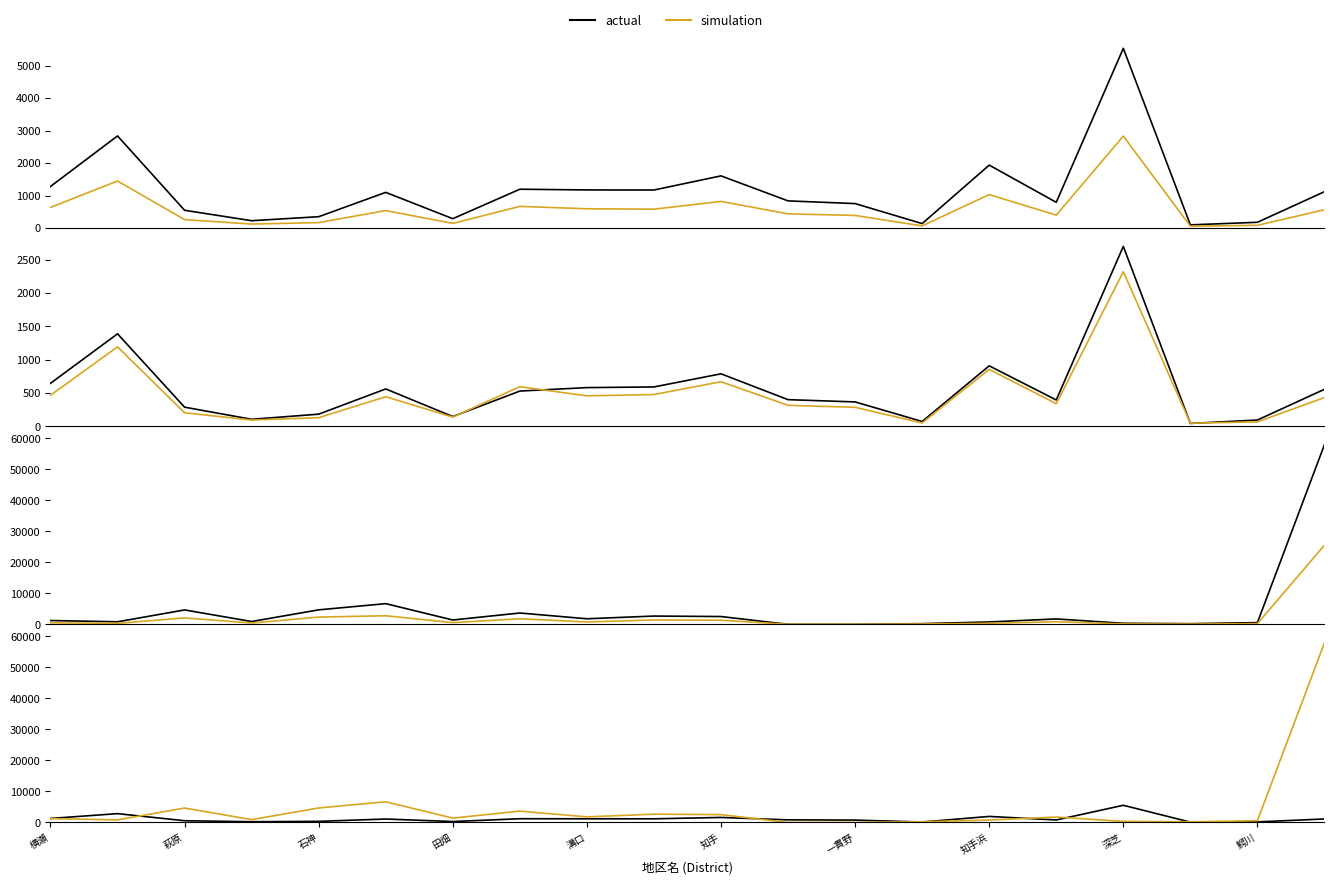

What position from the right is 11?

9